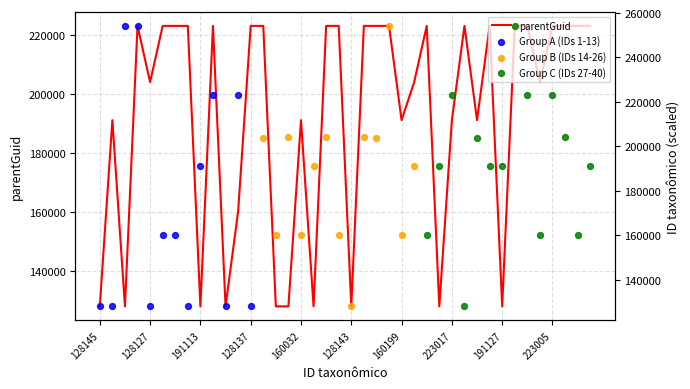

Which has a higher value, 254192 or 128127?

254192